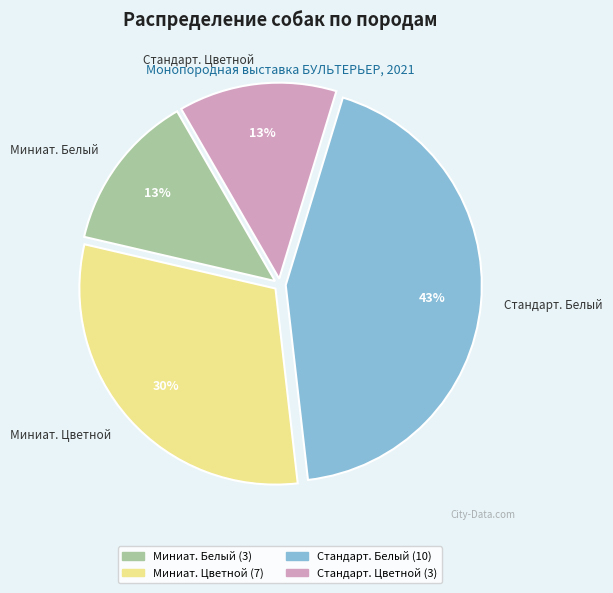

Approximately how many times larger is the value at Стандарт. Белый compared to Миниат. Цветной?

1.4